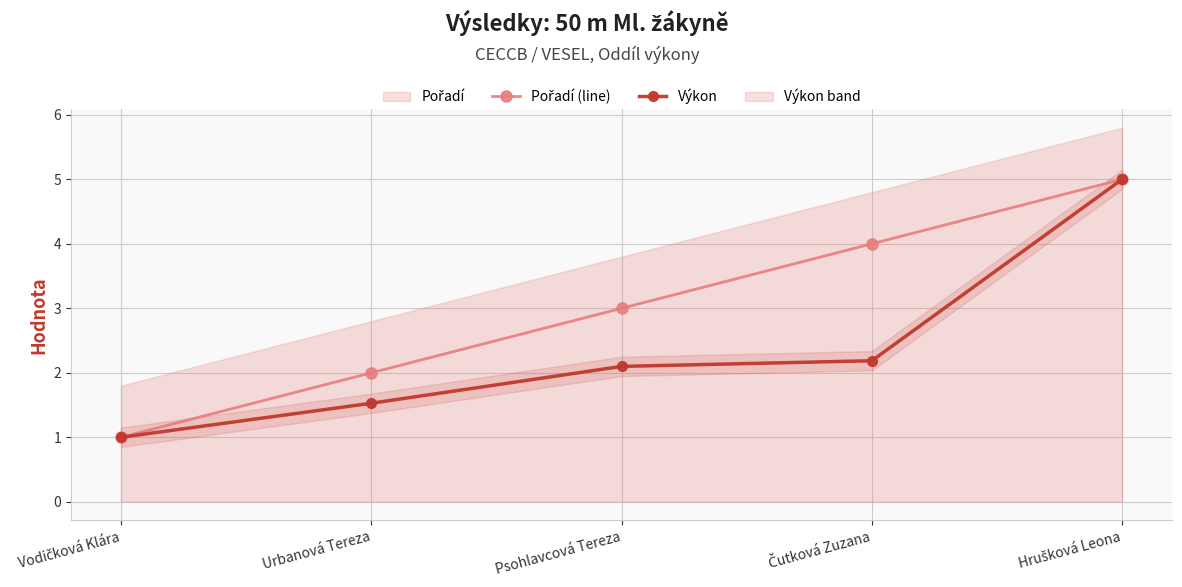

What is the value of the Pořadí (line) point at the 5th from the left?

5.0